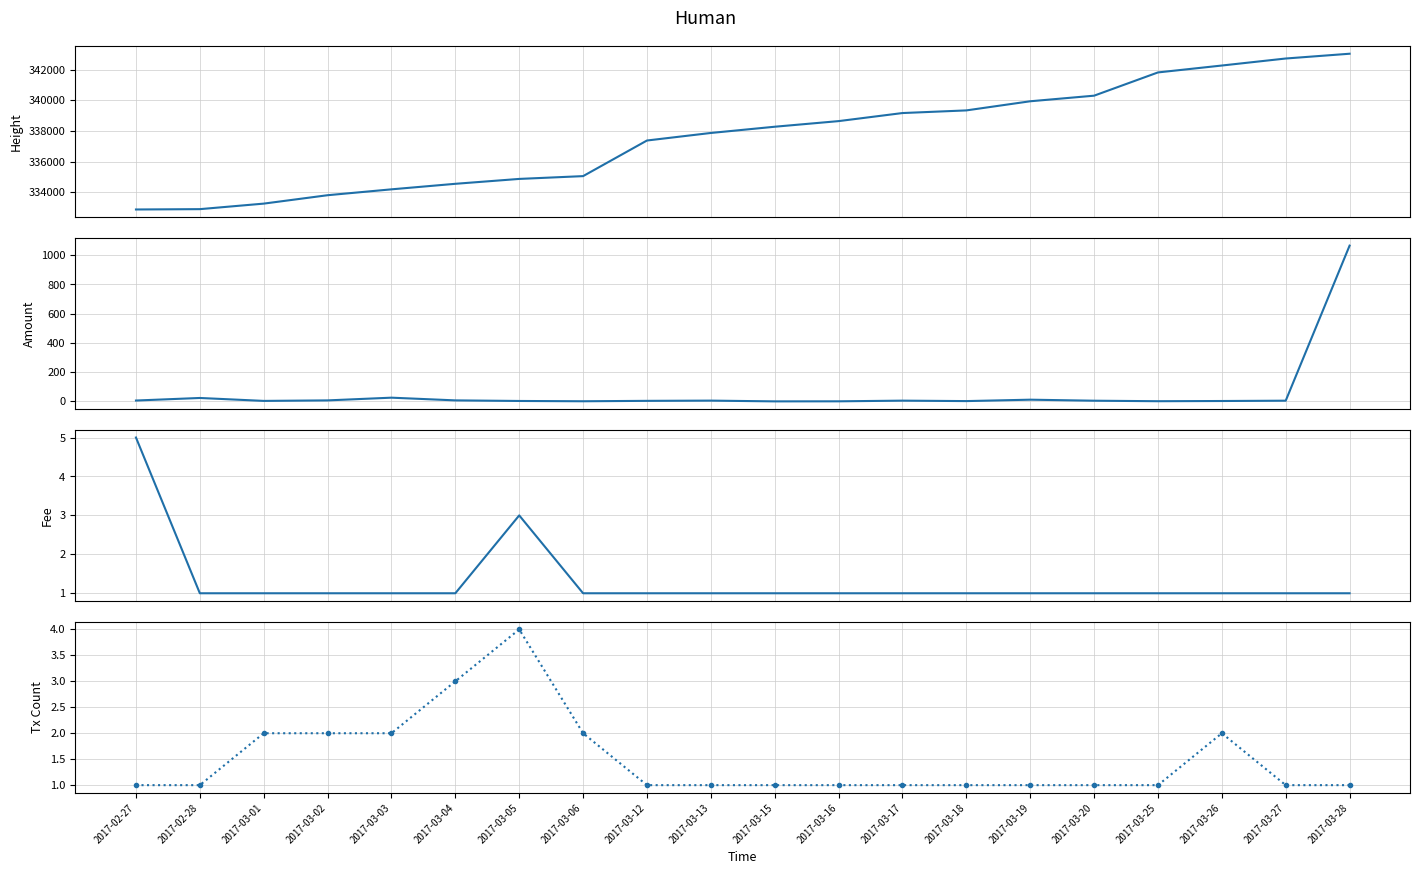

At which category does the chart reach its peak across all series?

2017-03-28